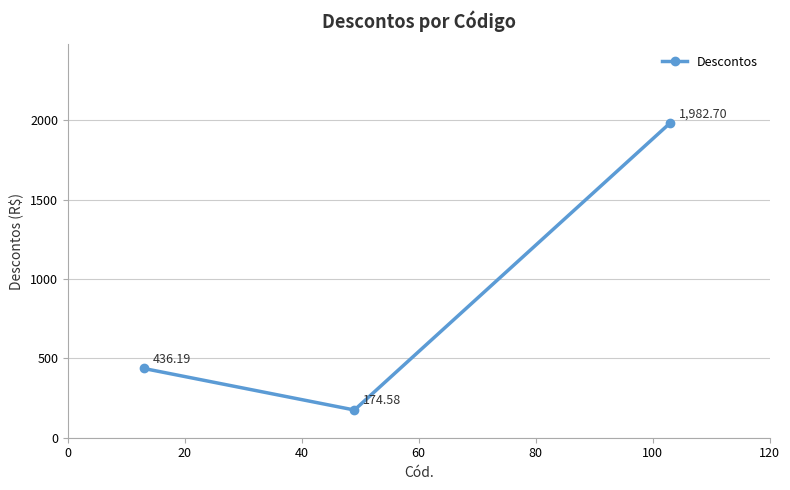

How many lines are shown in the chart?

1